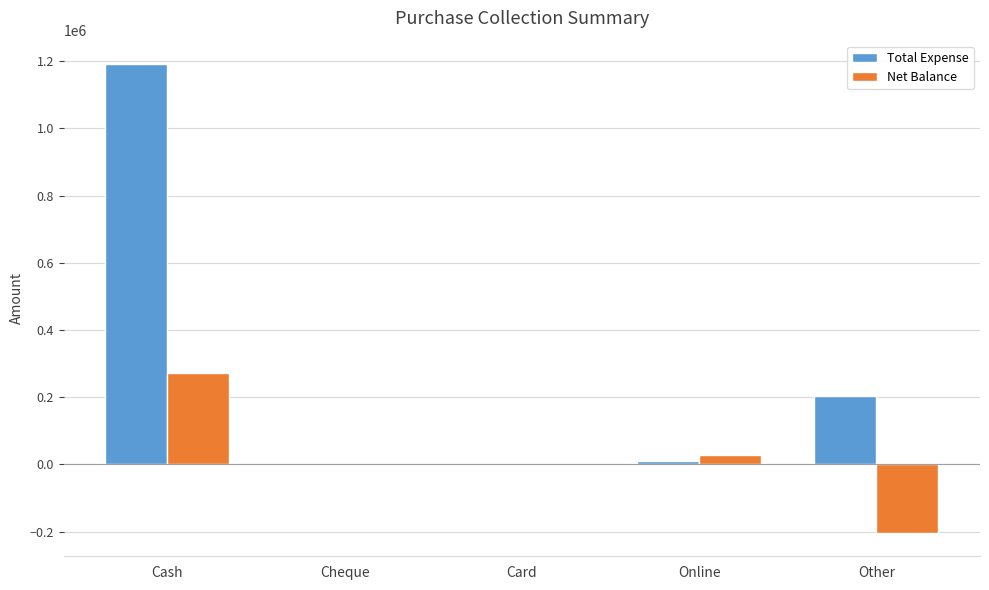

At which category does the chart reach its peak across all series?

Cash